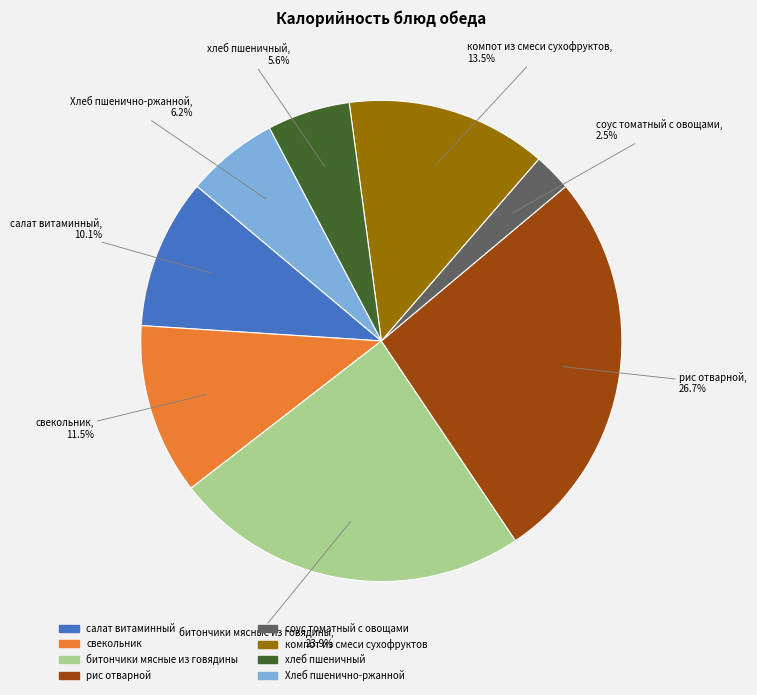

Is the sum of компот из смеси сухофруктов and рис отварной greater than half?

No